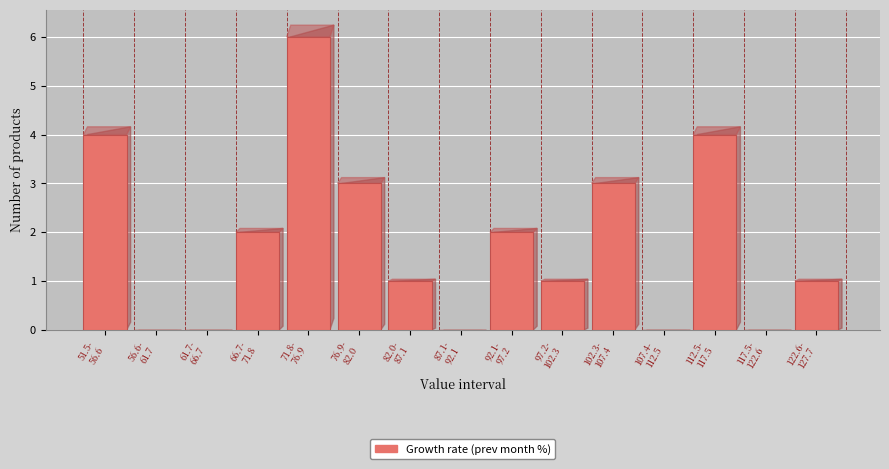

What is the greatest value displayed?

6